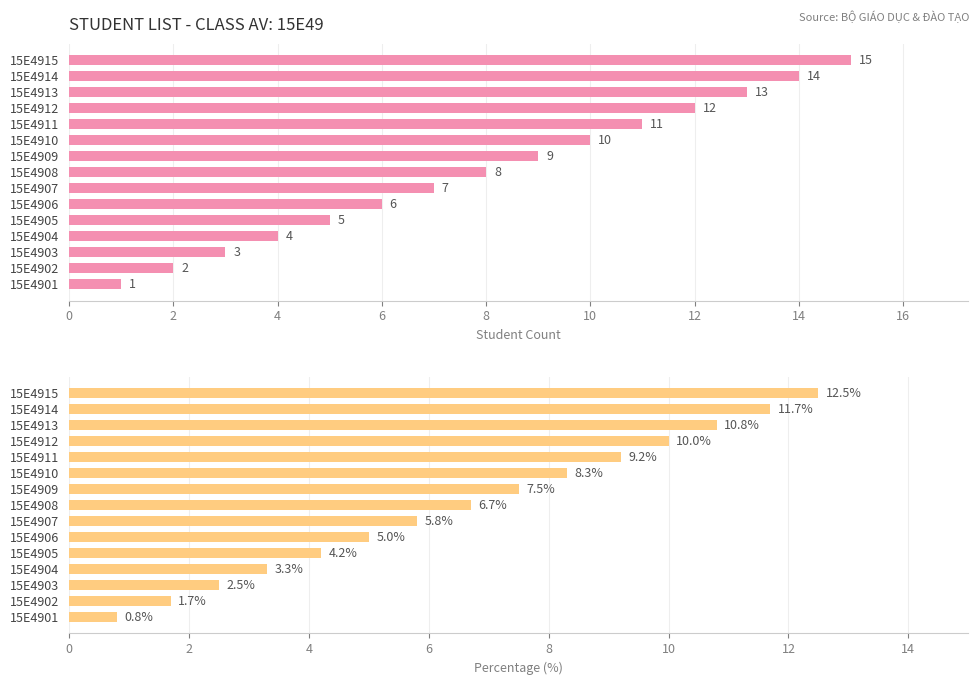

True or false: Count has a value of 3.6 at 15E4907.

False